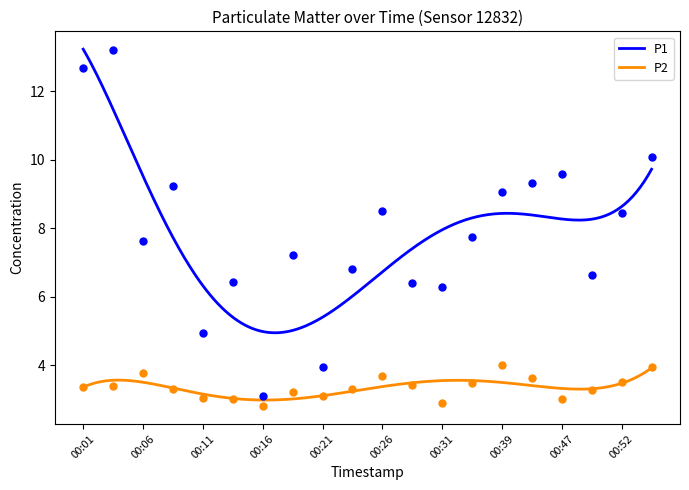

Which series has the widest spread of Y values?

P1